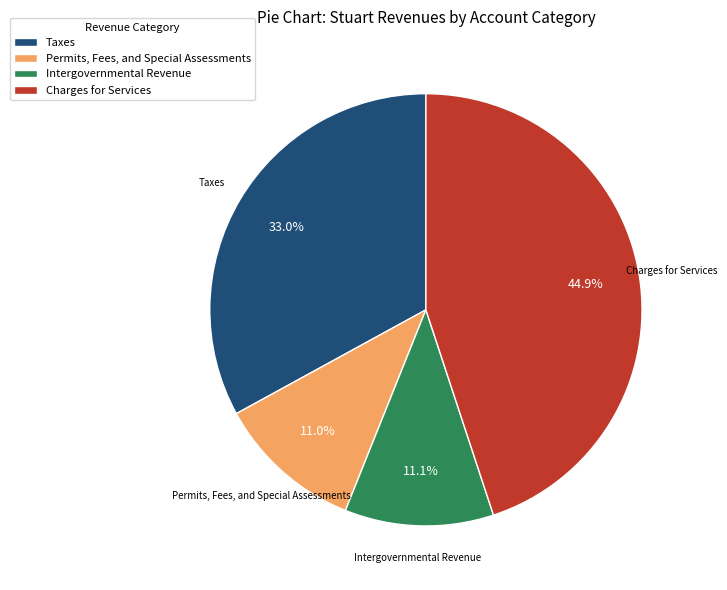

Approximately how many times larger is the value at Taxes compared to Charges for Services?

0.7